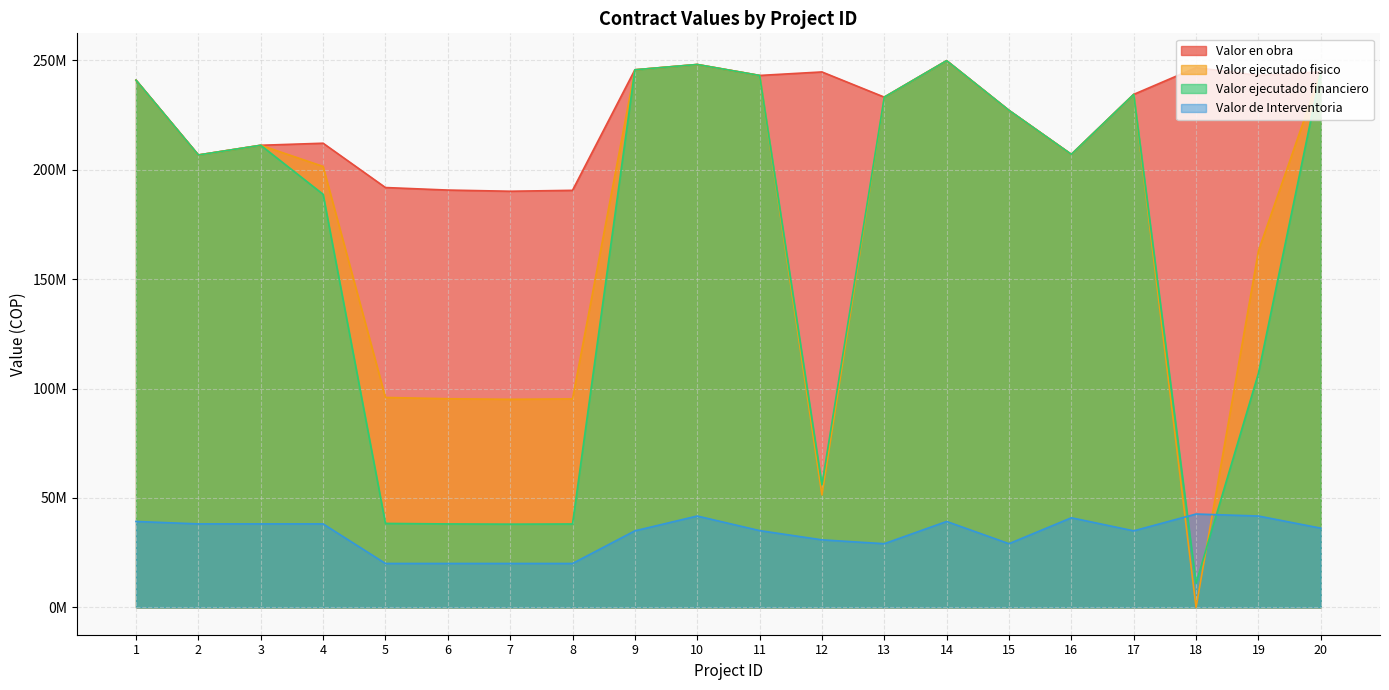

Which label corresponds to the smallest value in the chart?

18